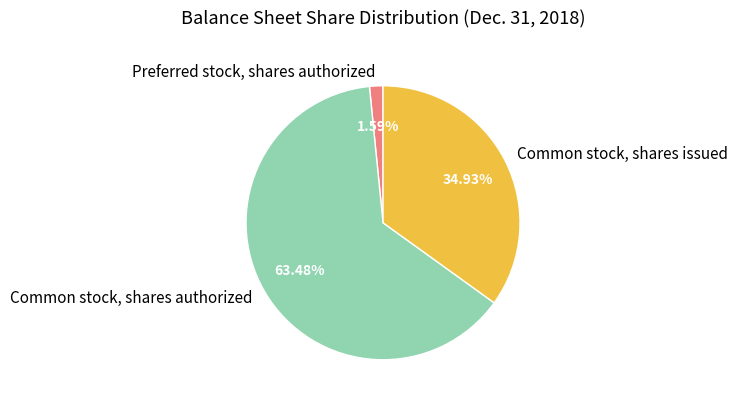

To the nearest percent, what percentage of the pie is Common stock, shares authorized?

63%